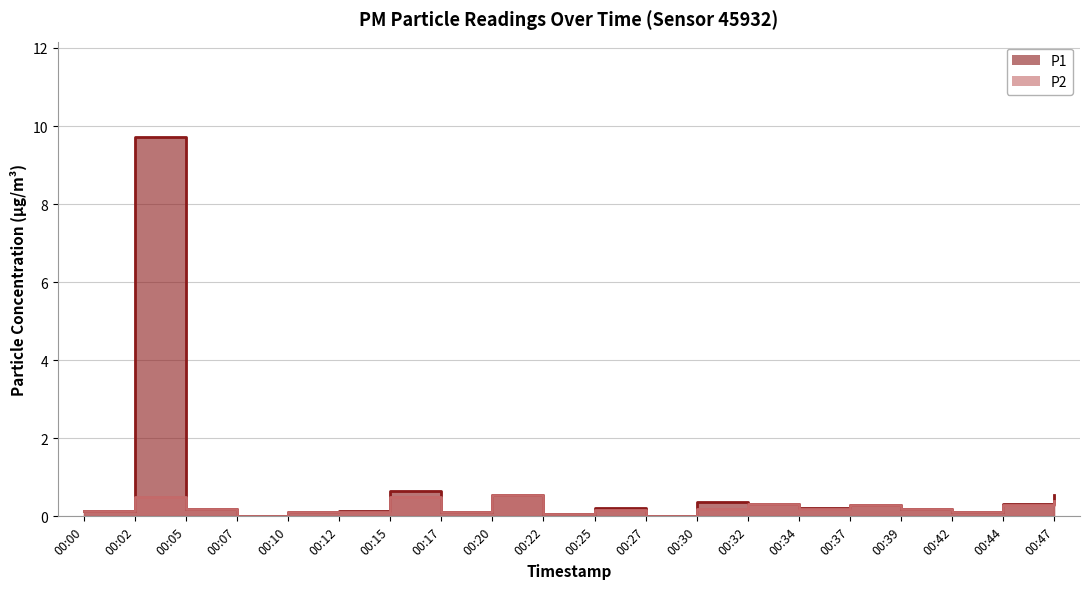

True or false: P2 and P1 cross at least once.

False